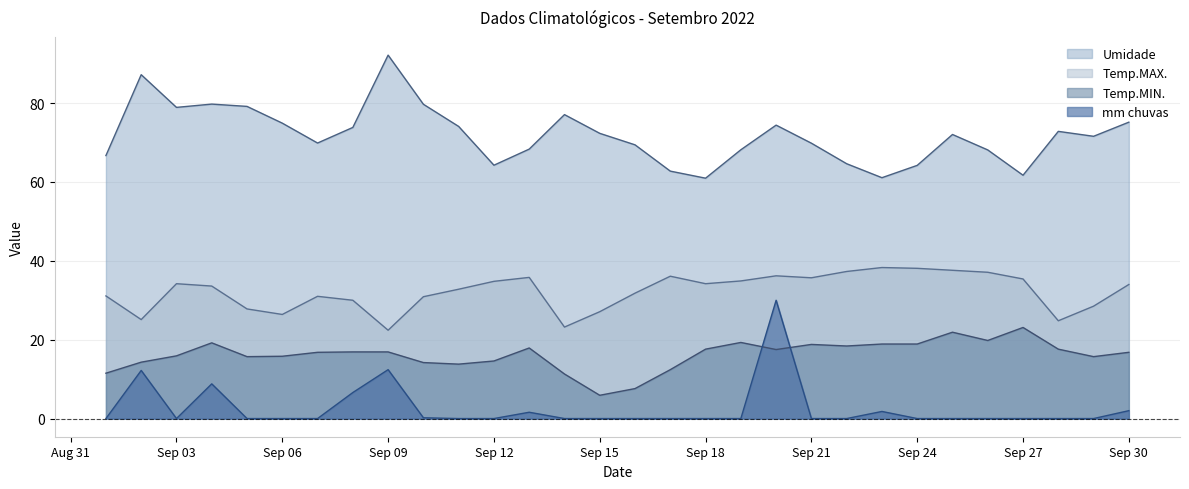

Reading left to right, what are all the values shown in this chart?

Umidade: 66.7	87.2	78.9	79.8	79.2	74.9	69.9	73.8	92.2	79.7	74.1	64.2	68.3	77.1	72.3	69.4	62.8	61.0	68.2	74.4	69.8	64.6	61.1	64.2	72.0	68.1	61.7	72.8	71.6	75.2
Temp.MAX.: 31.1	25.1	34.2	33.6	27.8	26.4	31.0	30.0	22.4	30.9	32.8	34.8	35.8	23.2	27.1	31.8	36.1	34.2	34.9	36.2	35.7	37.3	38.3	38.1	37.6	37.1	35.4	24.8	28.5	34.0
Temp.MIN.: 11.5	14.3	15.9	19.2	15.7	15.8	16.8	16.9	16.9	14.2	13.8	14.6	17.9	11.3	5.9	7.6	12.4	17.6	19.3	17.5	18.8	18.4	18.9	18.9	21.9	19.8	23.1	17.6	15.7	16.8
mm chuvas: 0.0	12.2	0.0	8.8	0.0	0.0	0.0	6.6	12.4	0.2	0.0	0.0	1.6	0.0	0.0	0.0	0.0	0.0	0.0	30.0	0.0	0.0	1.8	0.0	0.0	0.0	0.0	0.0	0.0	2.0